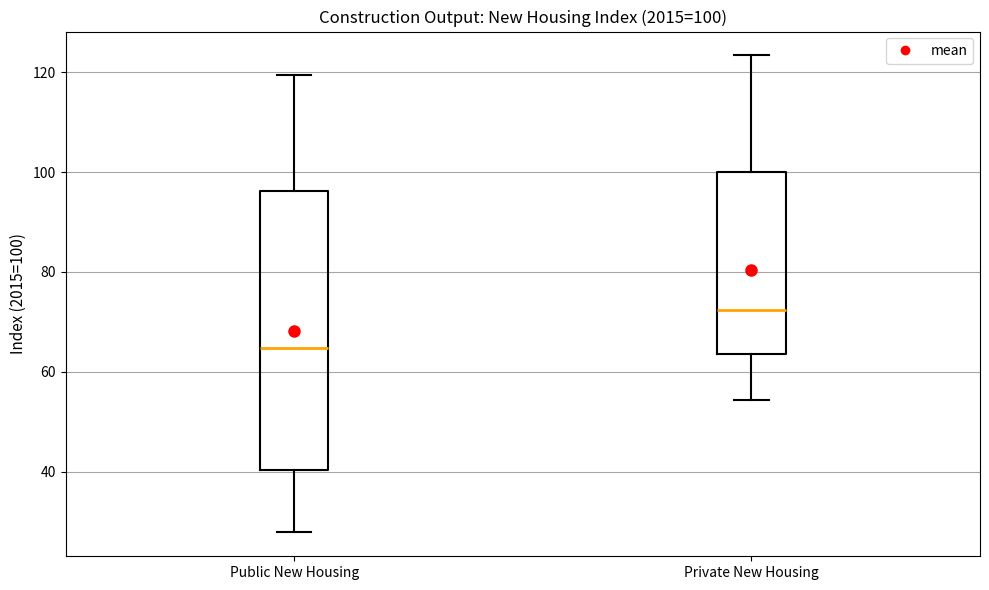

Comparing the boxes themselves (not the whiskers), which one is the tallest?

Public New Housing